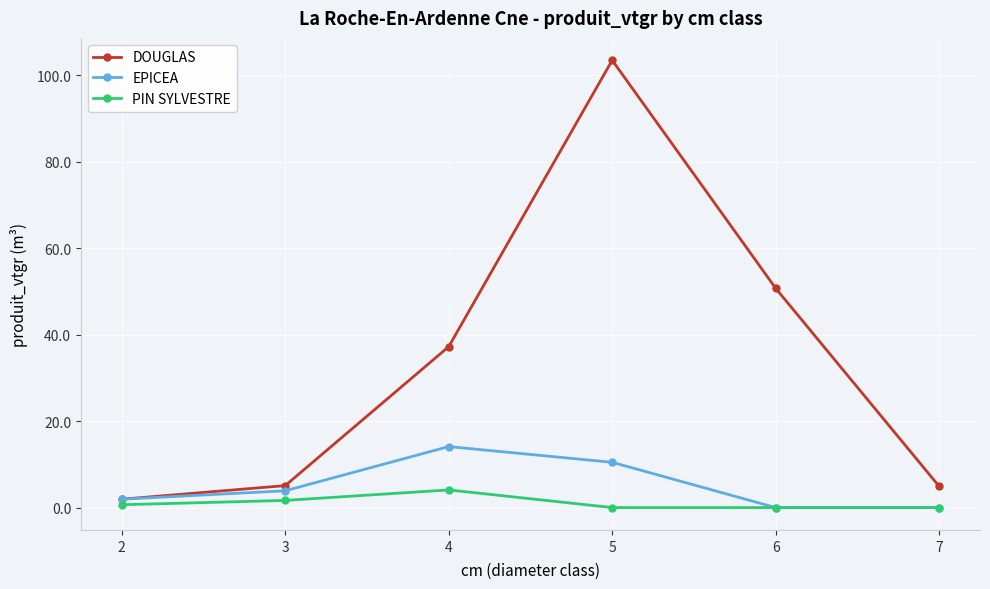

At which category does DOUGLAS reach its first local peak?

5